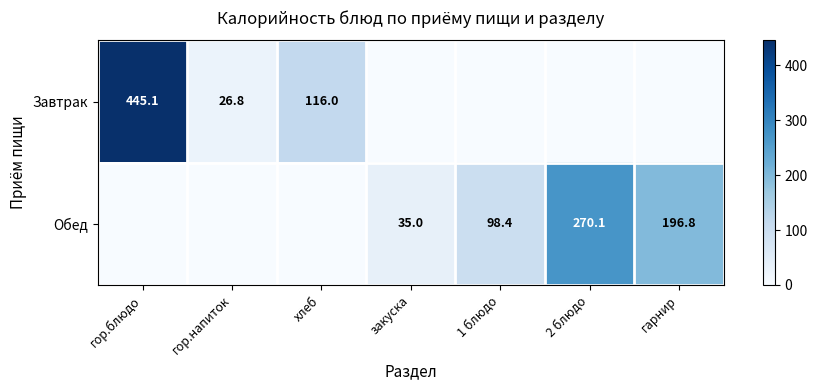

At which category does the chart reach its minimum across all series?

закуска